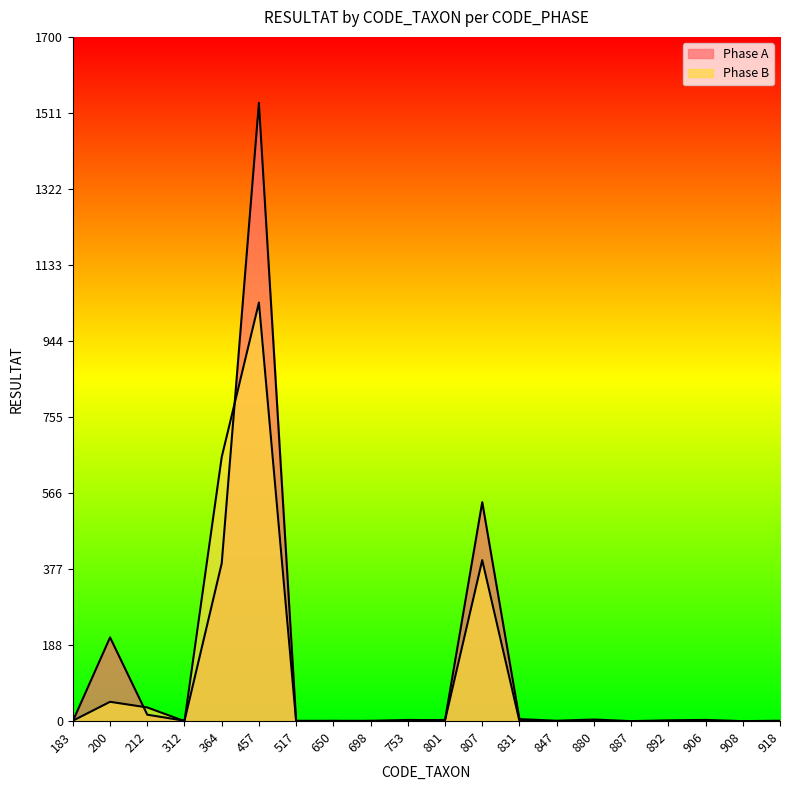

Which series has the largest total across all categories?

Phase A